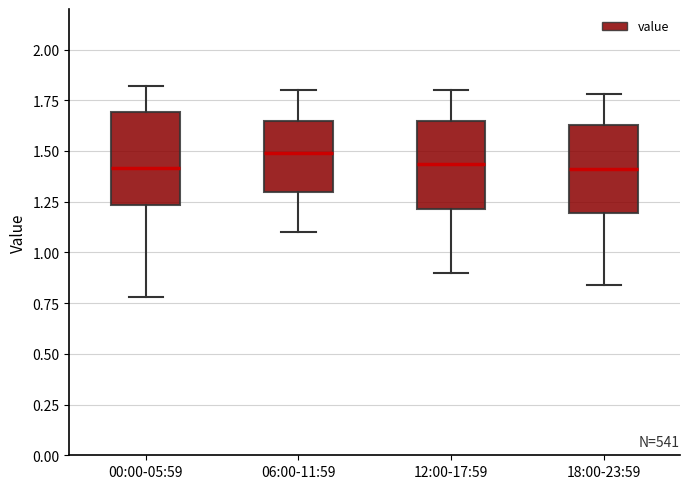

Reading left to right, read every box against the y-axis: the position of its median line, the range the box covers, and the ends of its whiskers. The values are not printed on the chart, so give them approximately, as read against the axis.

00:00-05:59: median 1.40, box 1.25 to 1.70, whiskers 0.80 to 1.80
06:00-11:59: median 1.50, box 1.30 to 1.65, whiskers 1.10 to 1.80
12:00-17:59: median 1.45, box 1.20 to 1.65, whiskers 0.90 to 1.80
18:00-23:59: median 1.40, box 1.20 to 1.65, whiskers 0.85 to 1.80